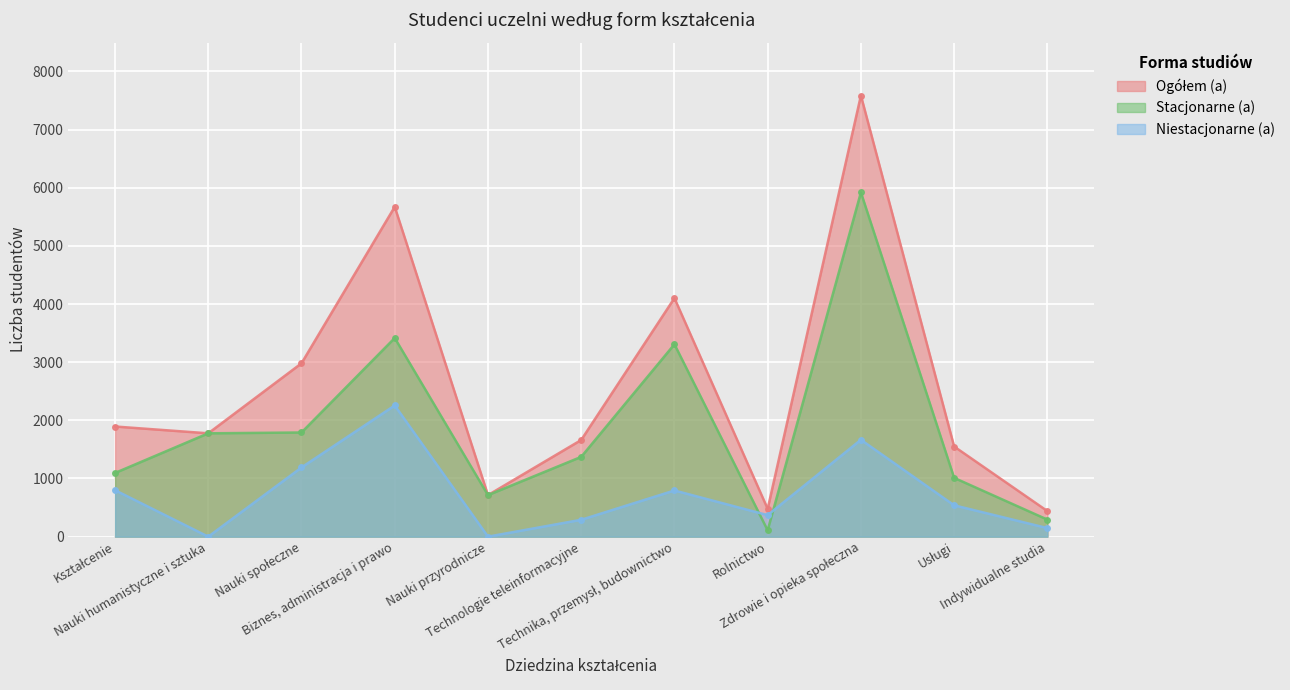

Reading left to right, extract all data points from this chart.

Ogółem (a): Kształcenie=1894	Nauki humanistyczne i sztuka=1777	Nauki społeczne=2981	Biznes, administracja i prawo=5672	Nauki przyrodnicze=714	Technologie teleinformacyjne=1662	Technika, przemysł, budownictwo=4102	Rolnictwo=478	Zdrowie i opieka społeczna=7586	Usługi=1550	Indywidualne studia=440
Stacjonarne (a): Kształcenie=1095	Nauki humanistyczne i sztuka=1777	Nauki społeczne=1791	Biznes, administracja i prawo=3416	Nauki przyrodnicze=714	Technologie teleinformacyjne=1372	Technika, przemysł, budownictwo=3308	Rolnictwo=108	Zdrowie i opieka społeczna=5920	Usługi=1011	Indywidualne studia=293
Niestacjonarne (a): Kształcenie=799	Nauki humanistyczne i sztuka=0	Nauki społeczne=1190	Biznes, administracja i prawo=2256	Nauki przyrodnicze=0	Technologie teleinformacyjne=290	Technika, przemysł, budownictwo=794	Rolnictwo=370	Zdrowie i opieka społeczna=1666	Usługi=539	Indywidualne studia=147